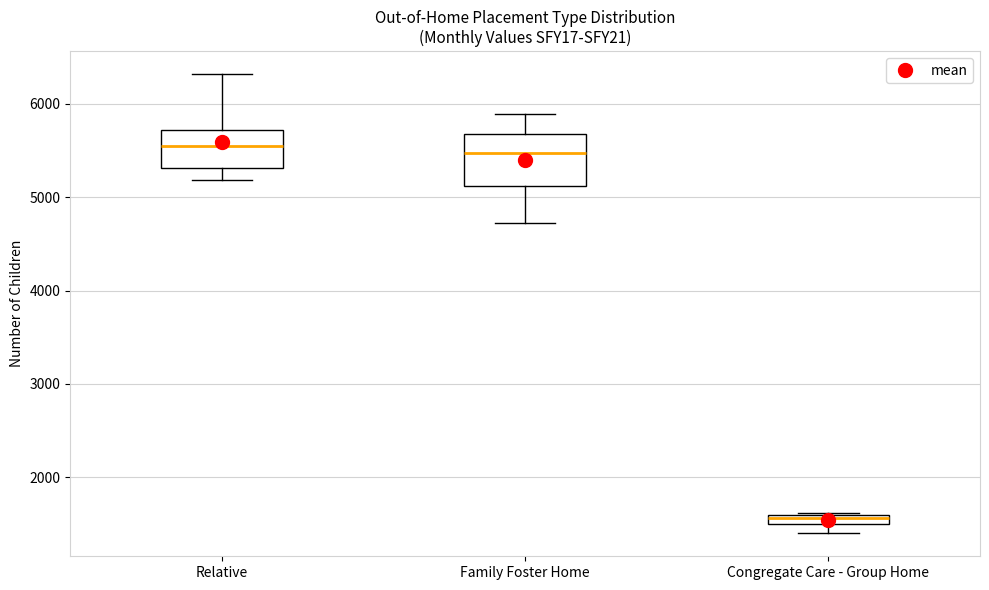

Which box is the tallest, from its lower edge to its upper edge?

Family Foster Home